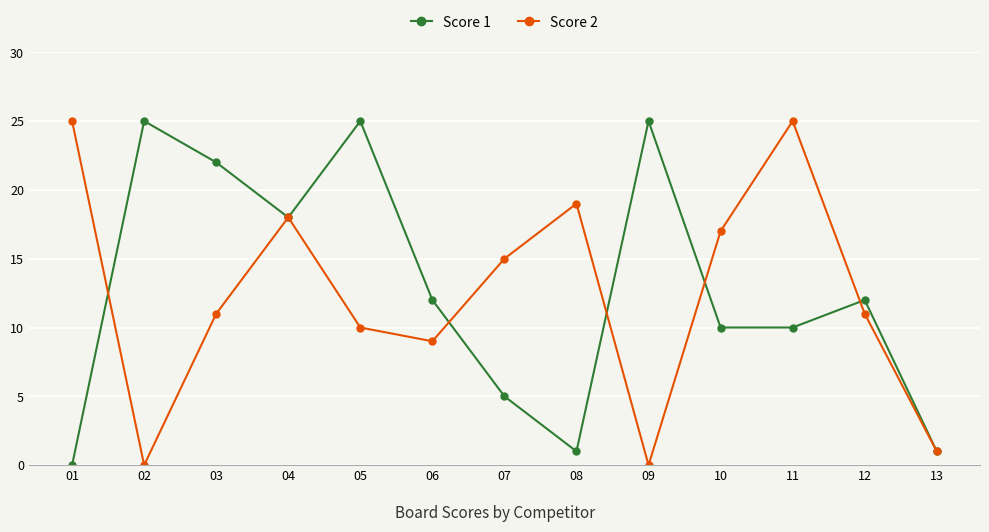

What is the highest value of the Score 2 series?

25